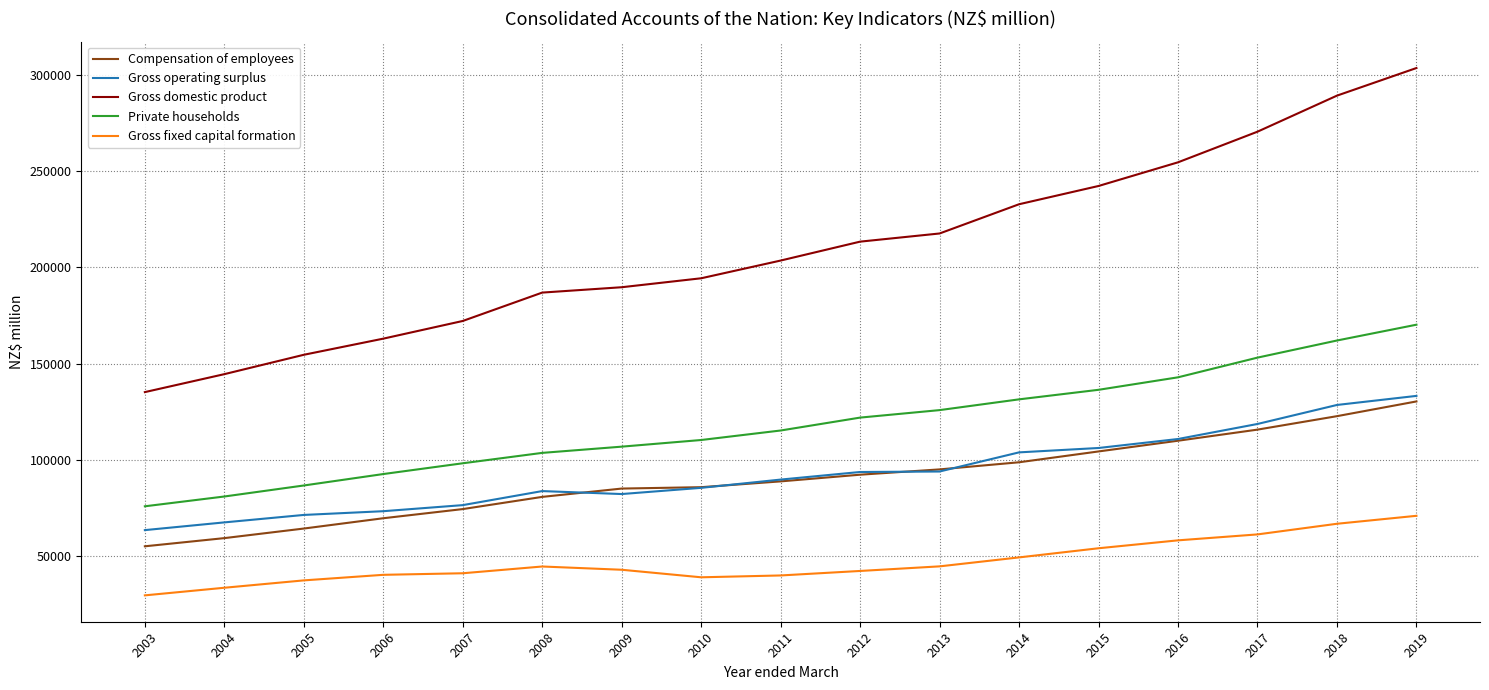

True or false: Gross domestic product and Gross operating surplus cross at least once.

False